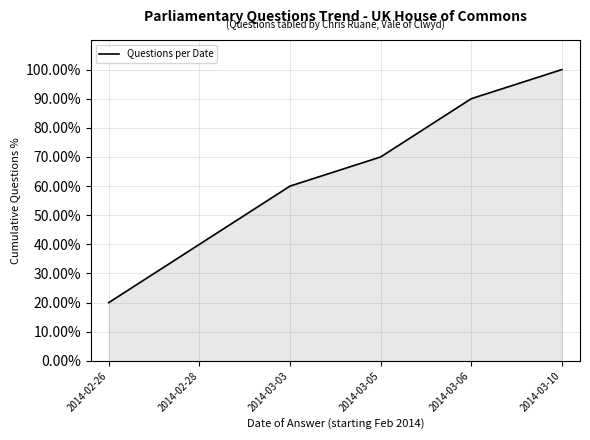

What is the greatest value displayed?

100